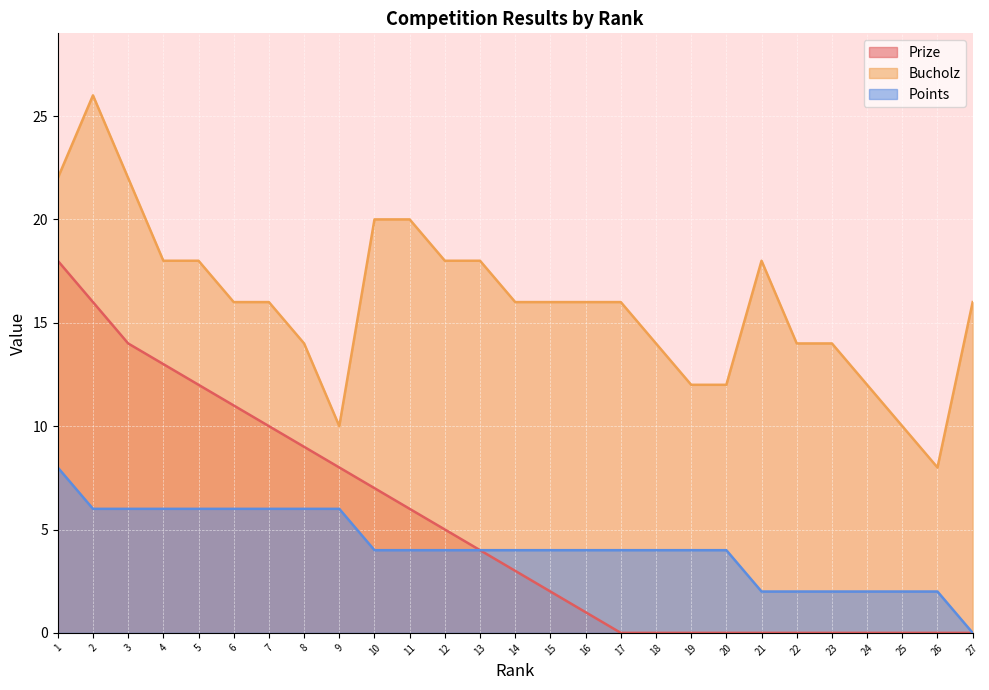

The Prize series shows 8 at 9. True or false?

True